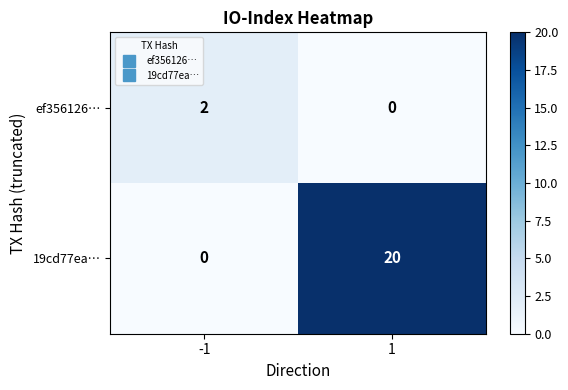

At 1, list the series in order from largest to smallest.

19cd77ea…, ef356126…